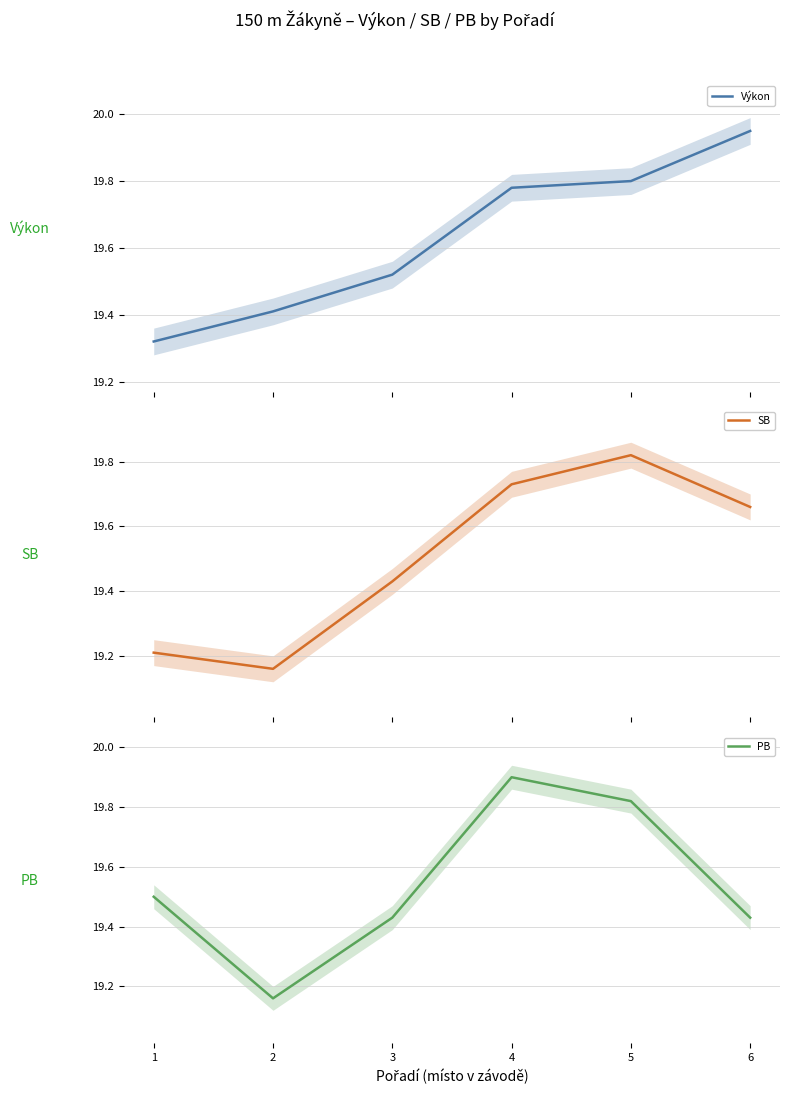

What is the difference between the maximum and second lowest values in the SB series?

0.6